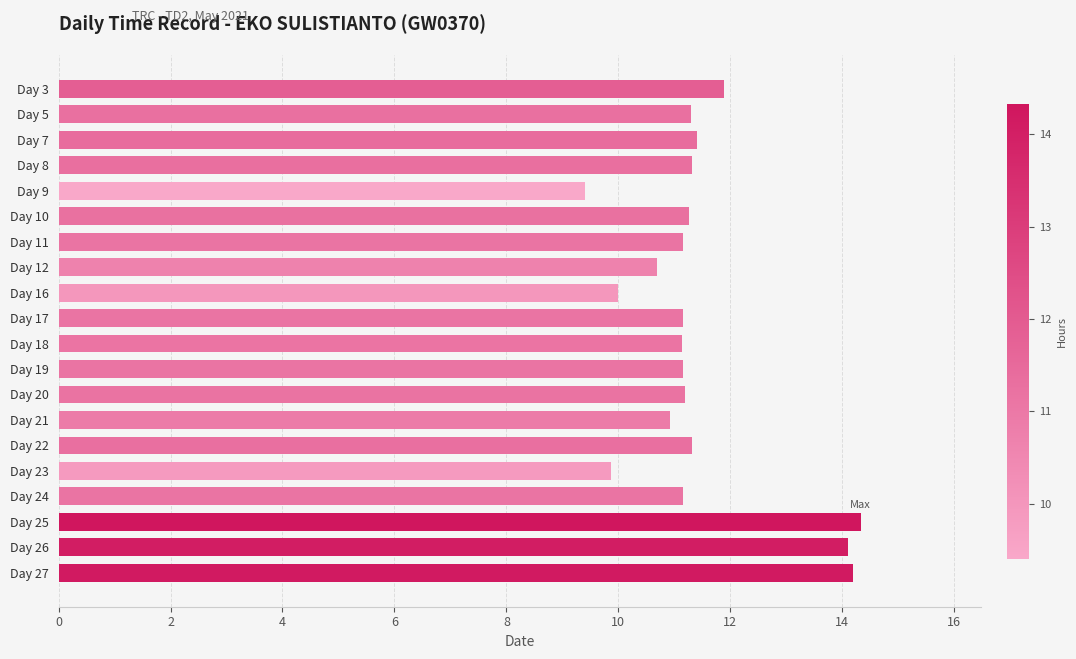

True or false: the data shows 14.0 at Day 9.

False